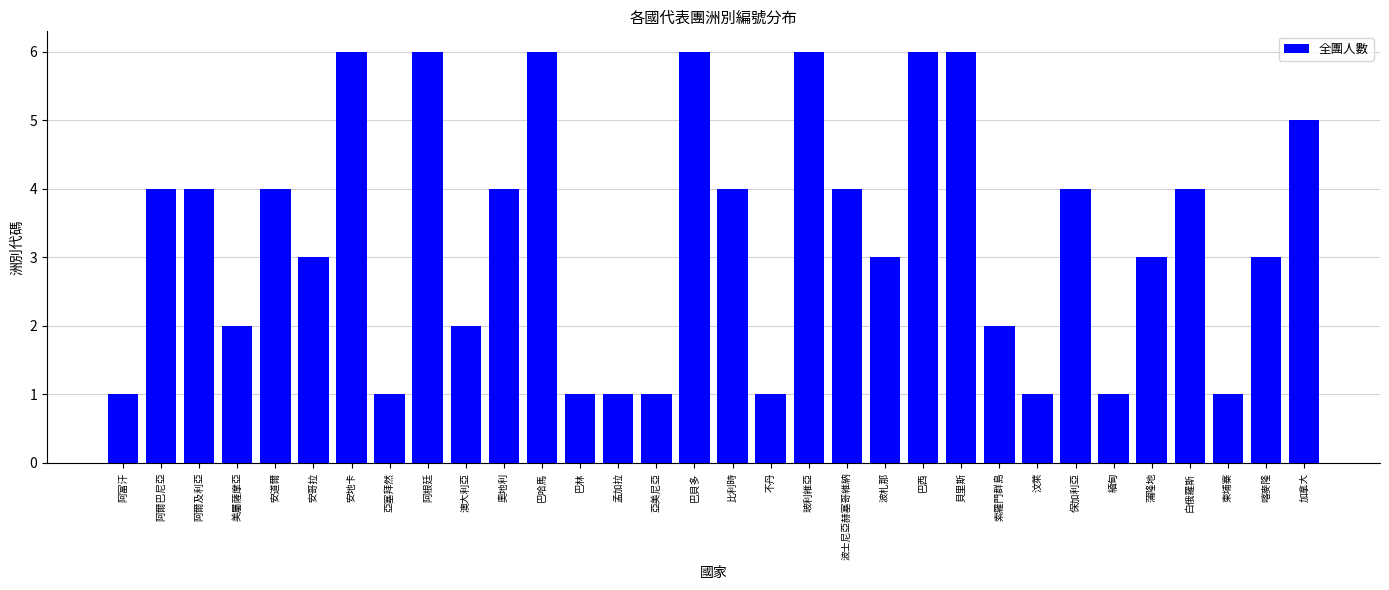

What is the difference between the maximum and second lowest values?

5